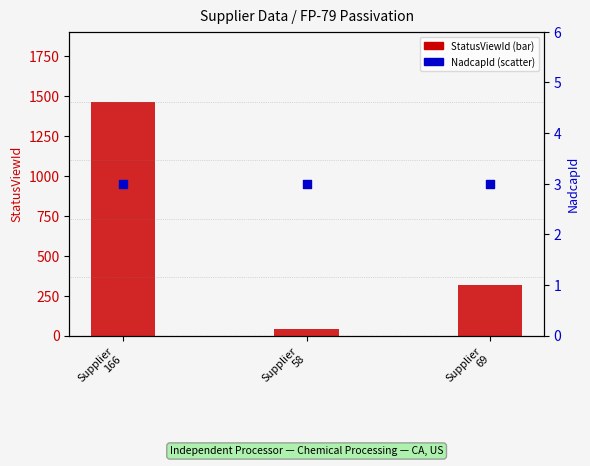

At which category is the sum across all series the highest?

Supplier
166